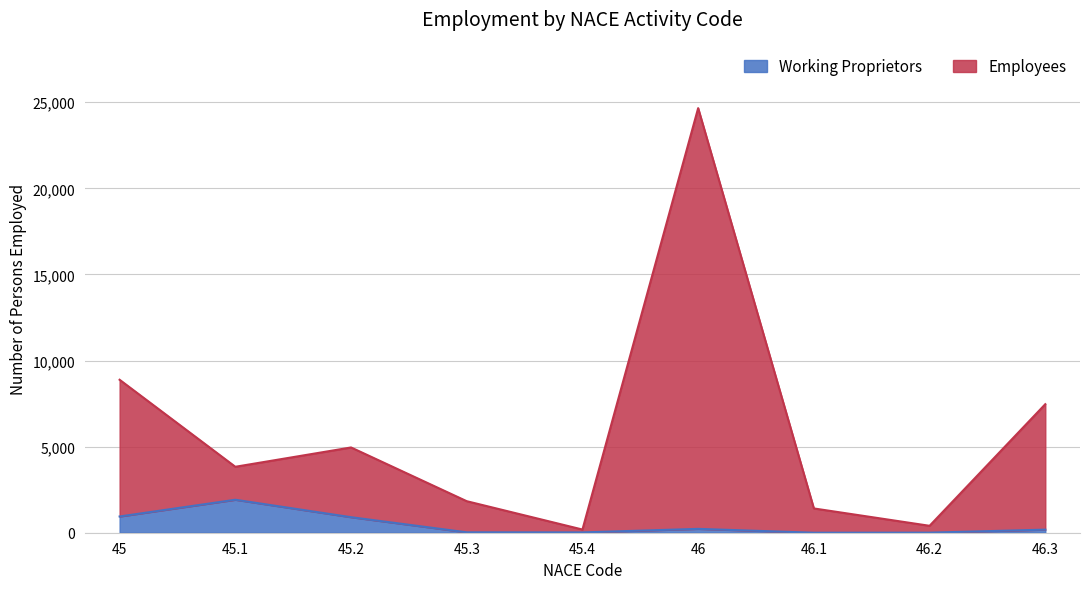

Which series has the largest total across all categories?

Employees